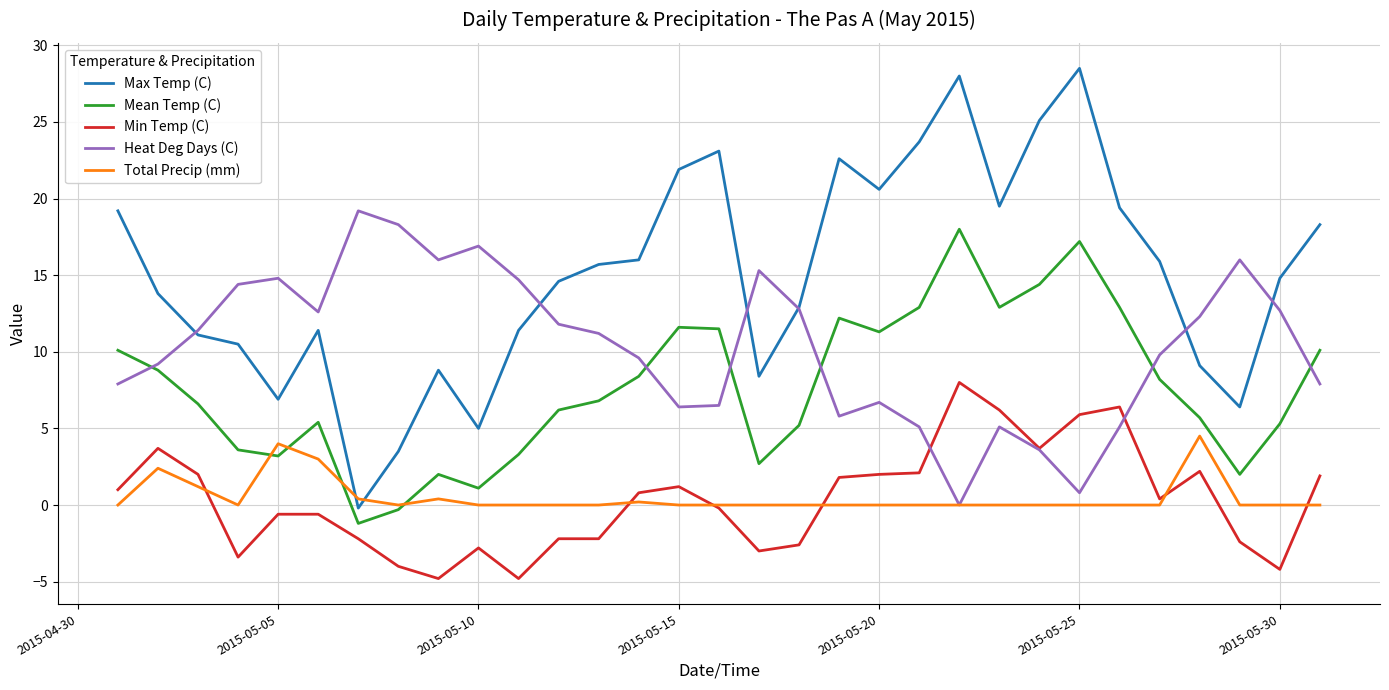

In Max Temp (C), how many points are higher than both neighbors (excluding endpoints)?

6